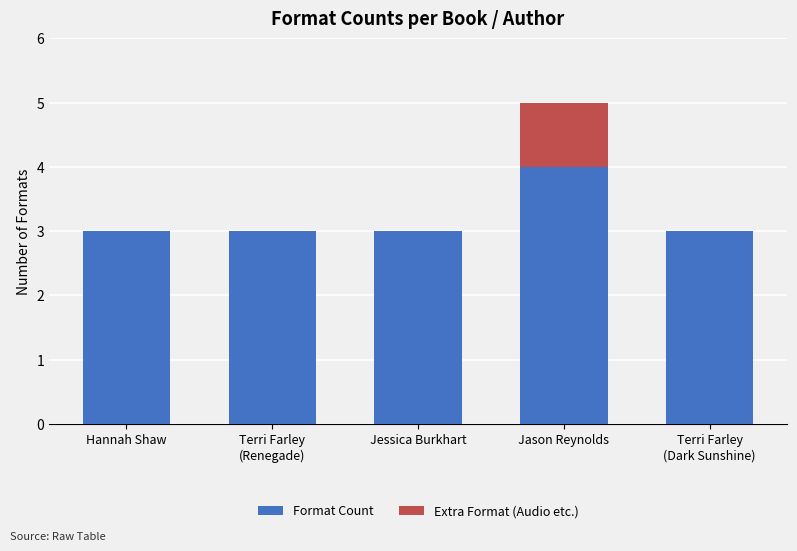

How many distinct data groups are displayed?

2